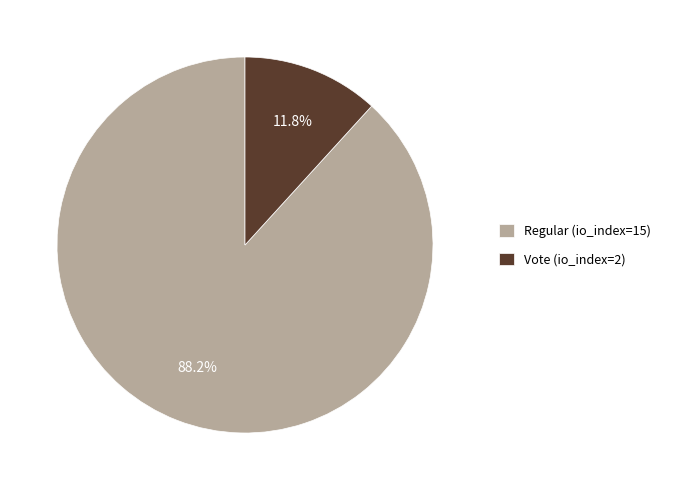

The Vote (io_index=2) slice represents 22% of the pie. True or false?

False